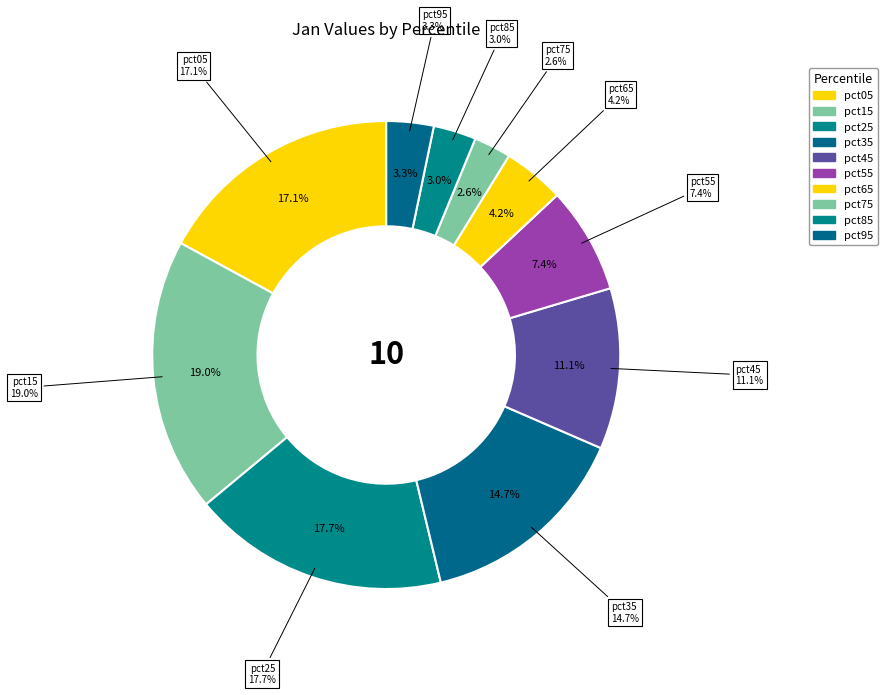

Does any single category account for the majority?

No